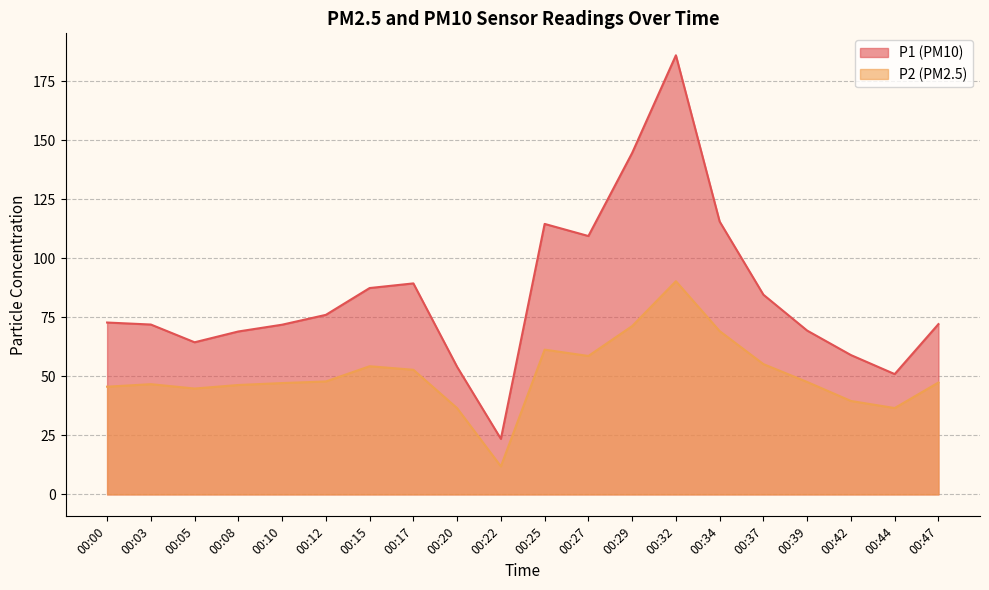

List the labels in order of P1 value, largest first.

00:32, 00:29, 00:34, 00:25, 00:27, 00:17, 00:15, 00:37, 00:12, 00:00, 00:47, 00:03, 00:10, 00:39, 00:08, 00:05, 00:42, 00:20, 00:44, 00:22